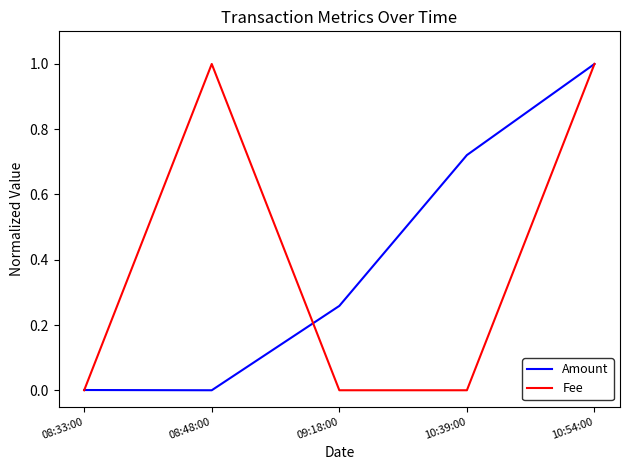

In Fee, how many points are higher than both neighbors (excluding endpoints)?

1